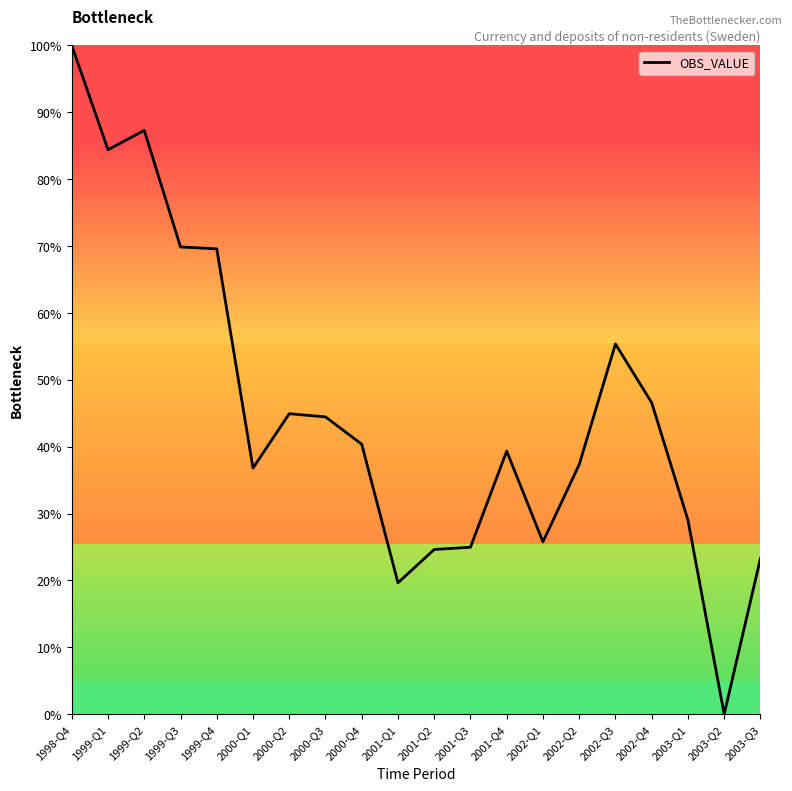

Read the value at 2001-Q4.

39.3